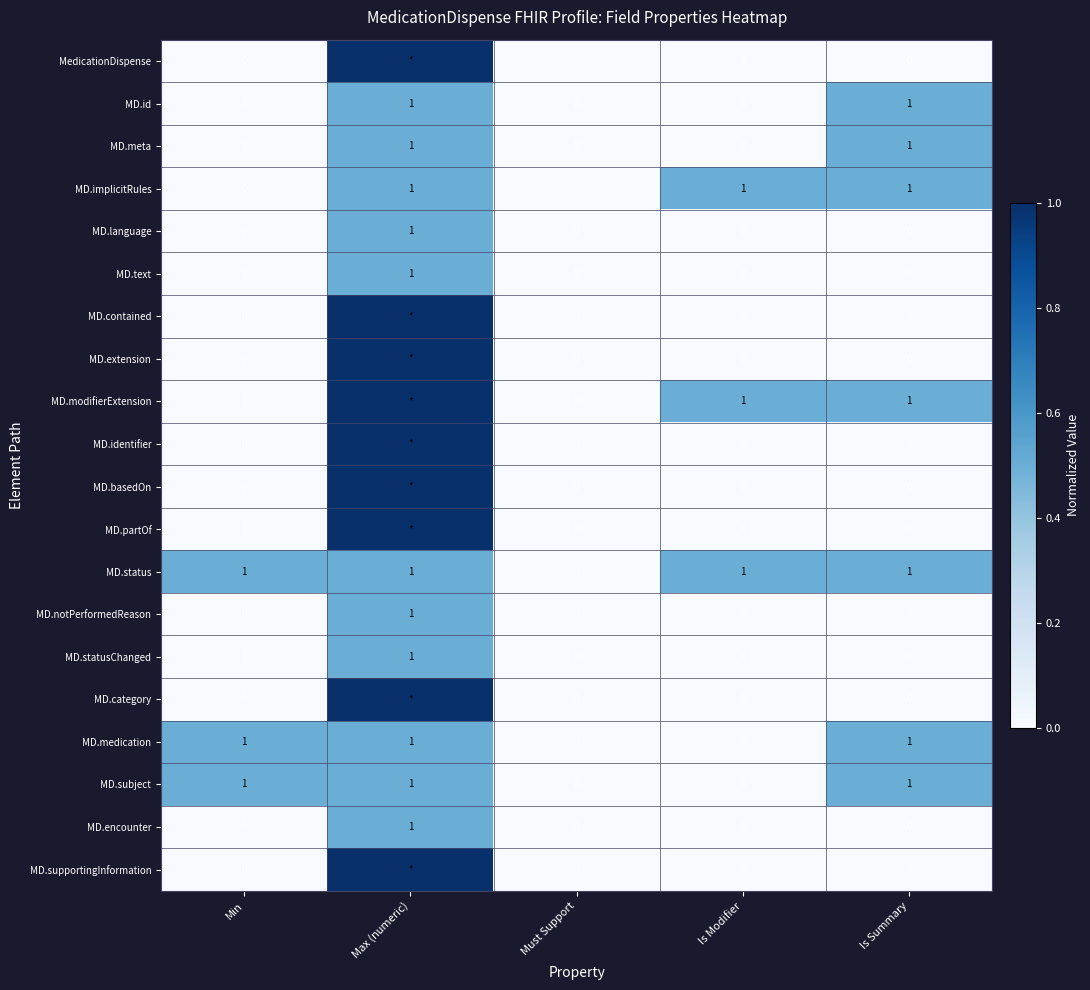

How many MD.medication values are between 0 and 1?

5